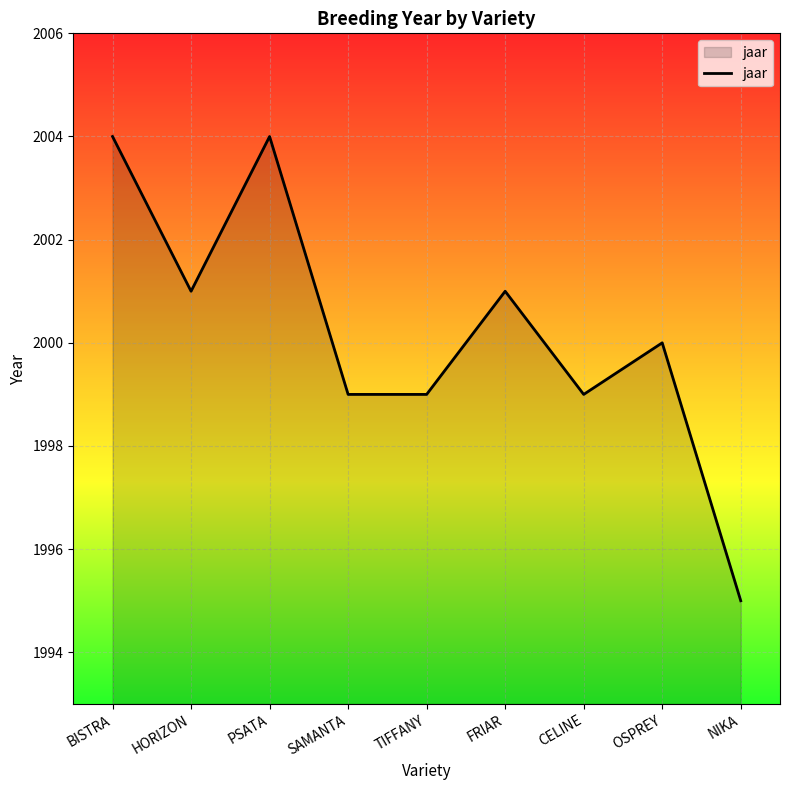

At which category does the chart reach its minimum across all series?

NIKA